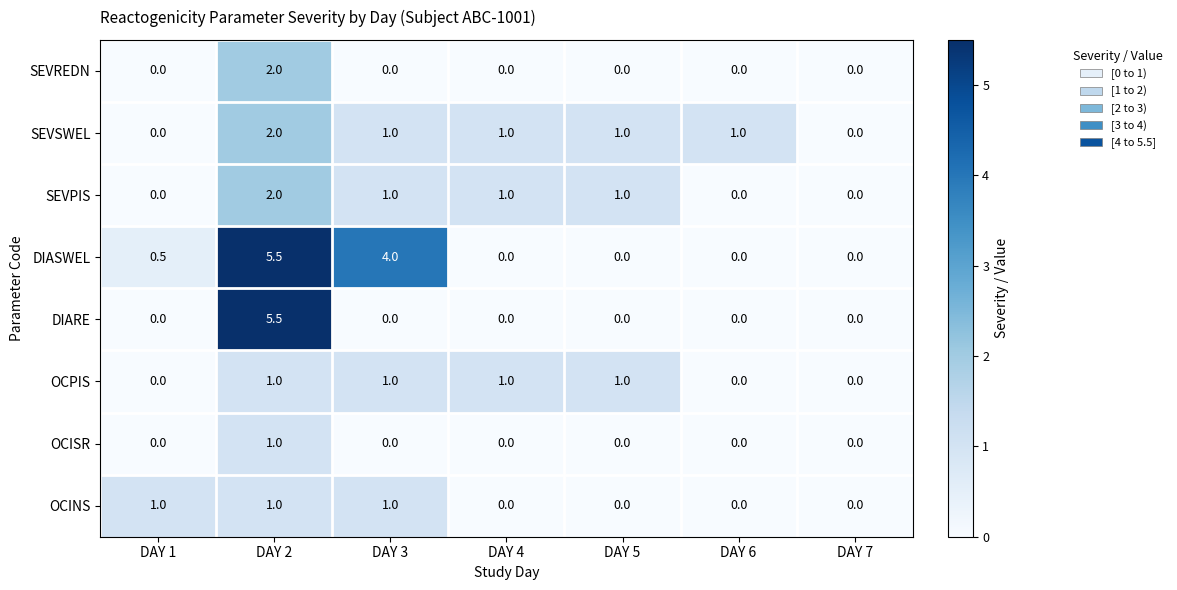

Count the number of data series in this chart.

8